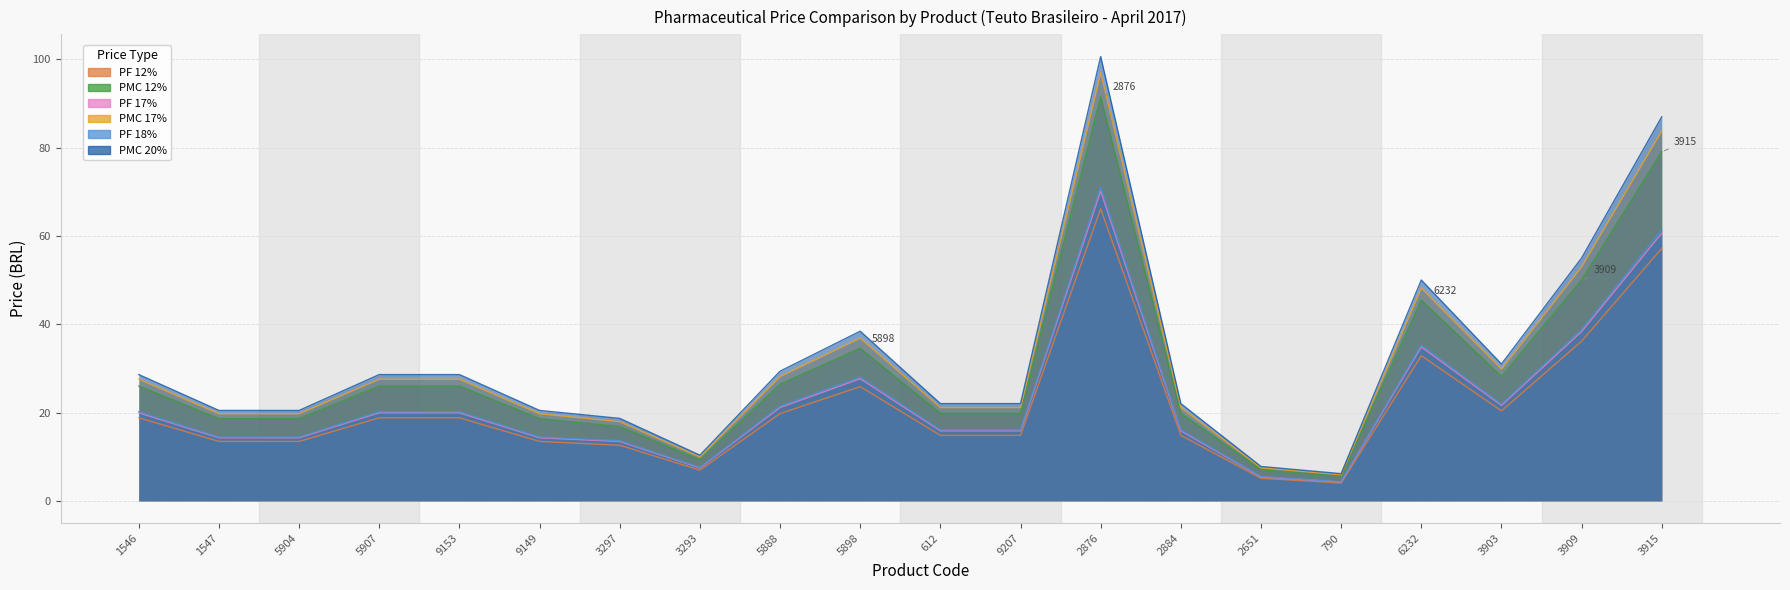

How many lines are shown in the chart?

6